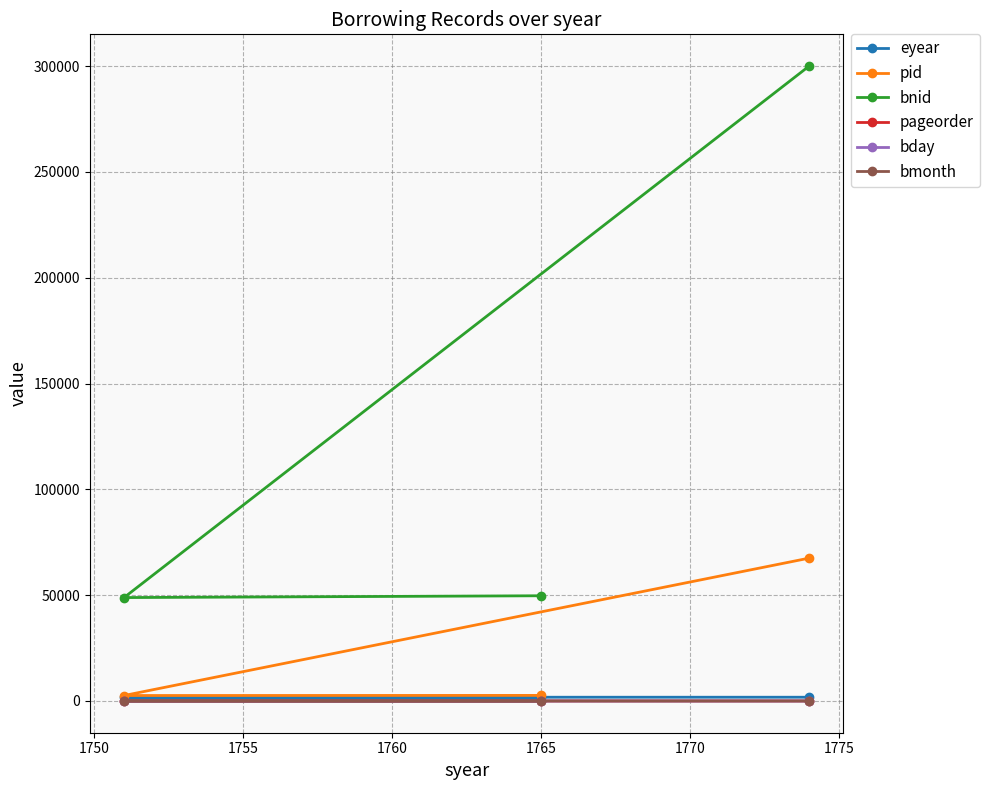

Which series has the largest total across all categories?

bnid